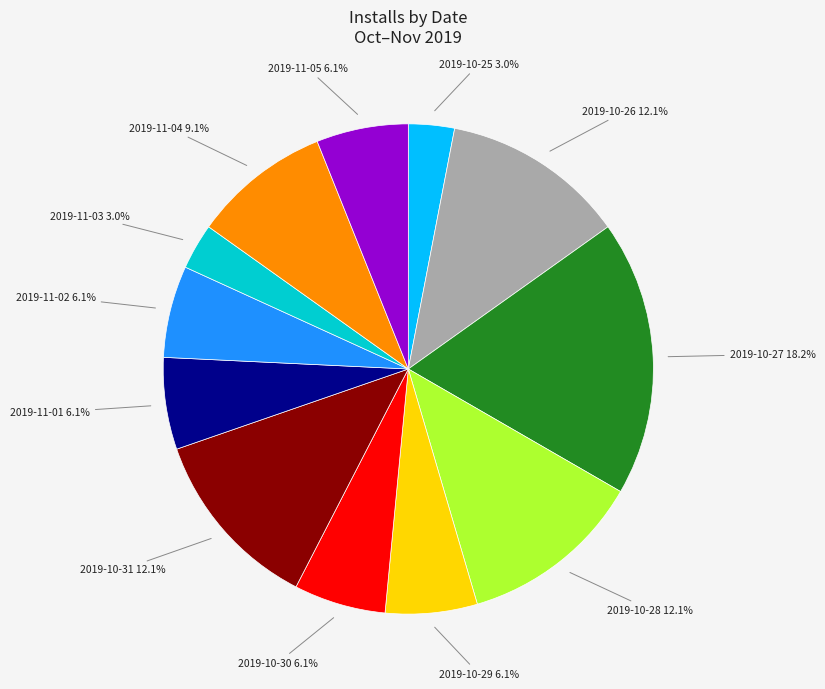

Which category has the biggest portion of the pie?

2019-10-27